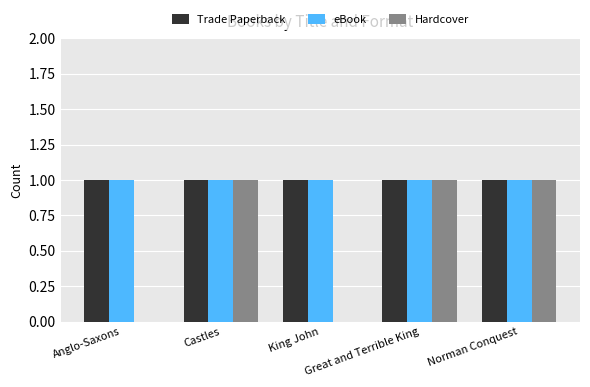

Which series has the largest range (max minus min)?

Hardcover